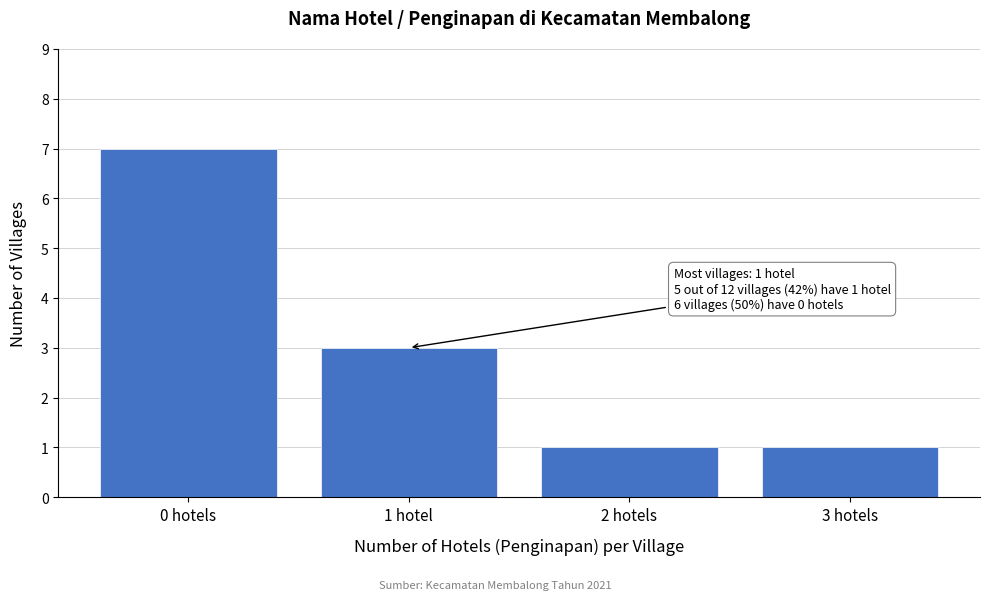

Reading left to right, transcribe all the data shown in this chart.

0 hotels=7	1 hotel=3	2 hotels=1	3 hotels=1